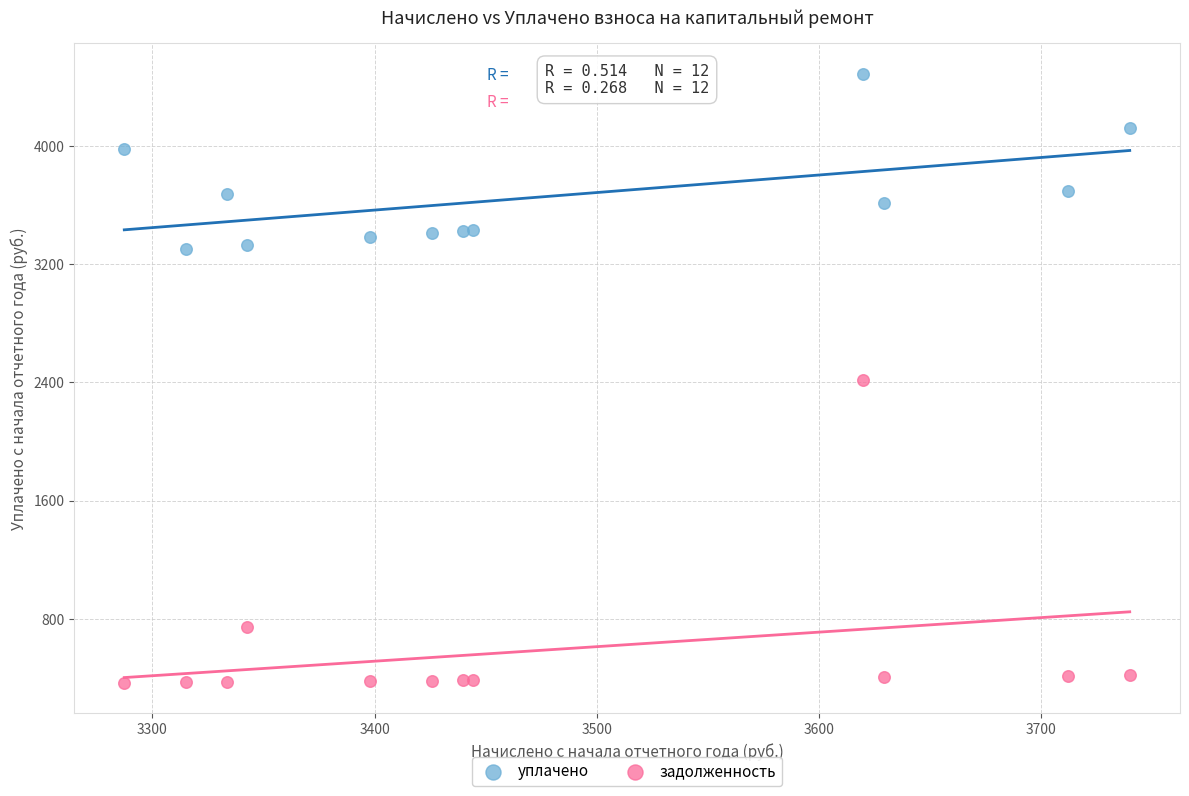

Which series contains the lowest Y value?

задолженность